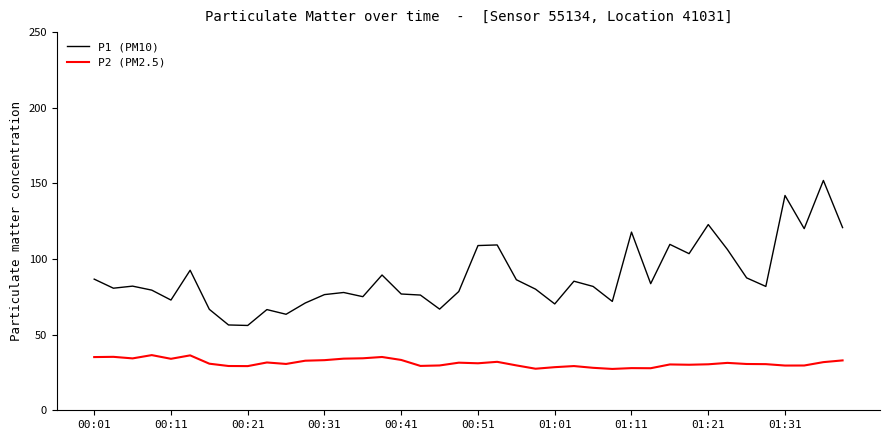

True or false: P2 (PM2.5) and P1 (PM10) cross at least once.

False